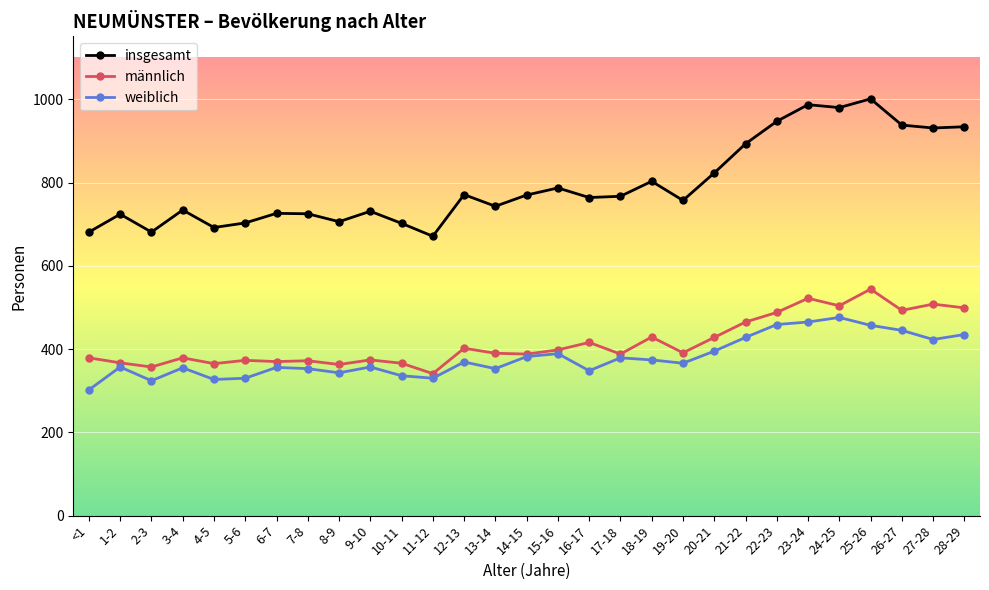

Which series has the largest total across all categories?

insgesamt